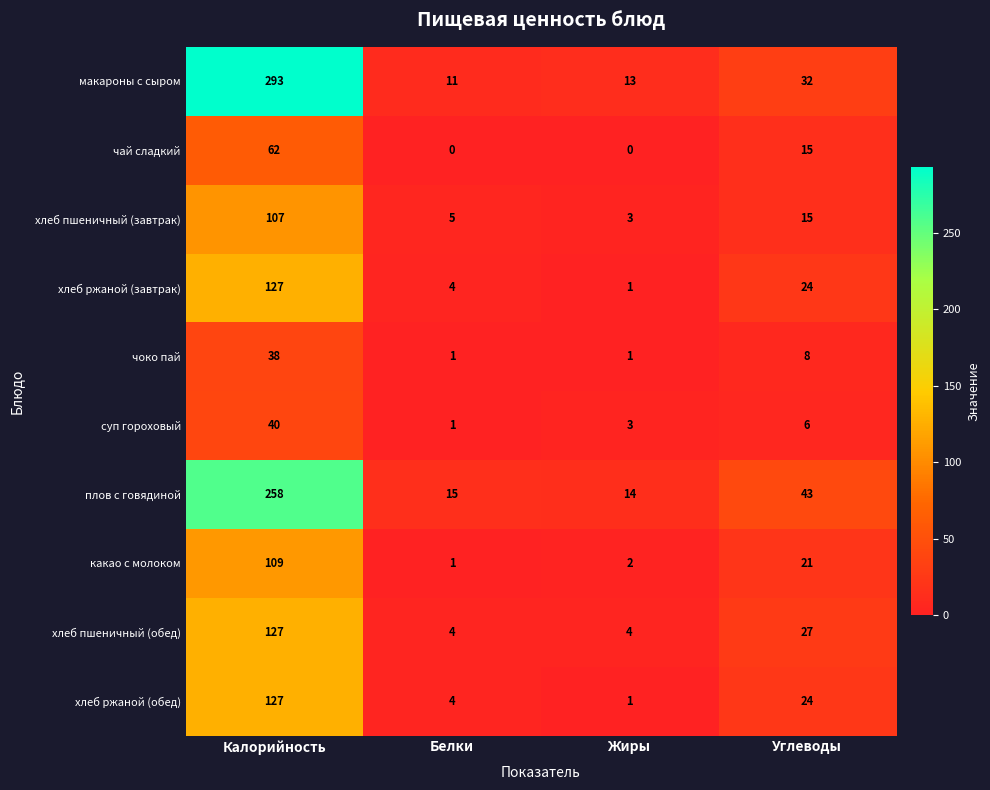

Between Калорийность and Углеводы, which series saw the biggest shift?

макароны с сыром